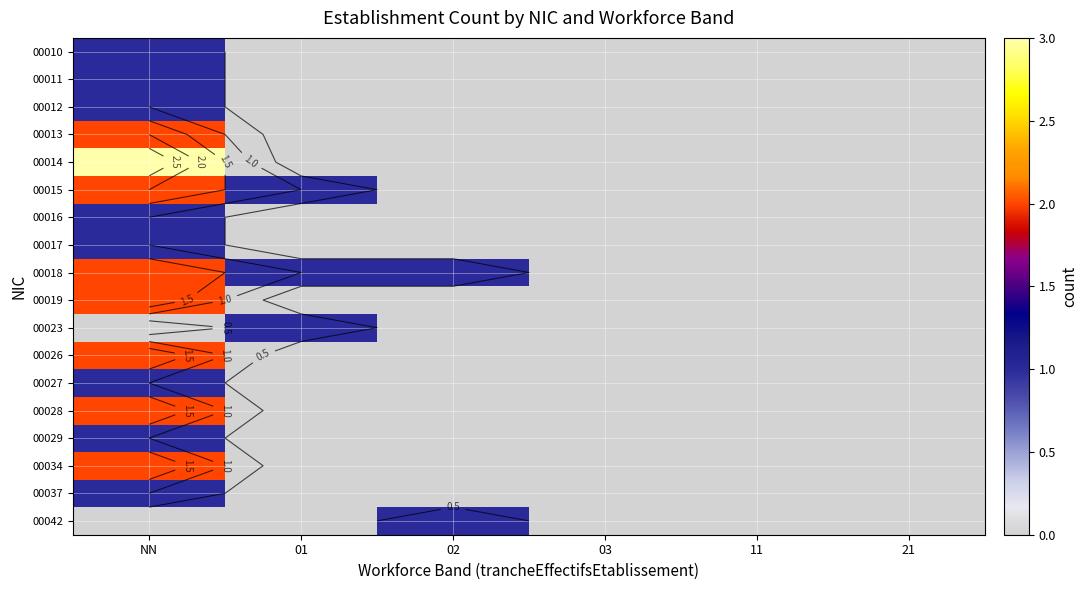

Which has a higher value, 11 or 03?

11